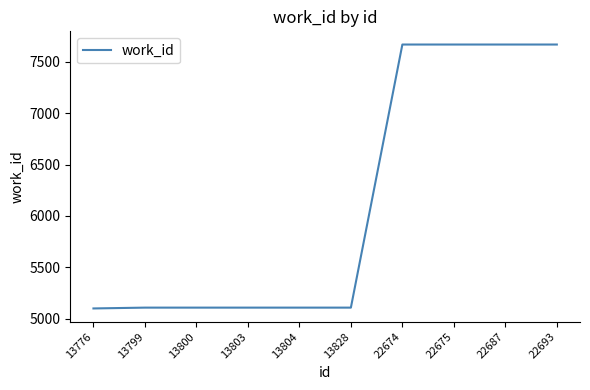

True or false: the data shows 5106 at 13803.

True